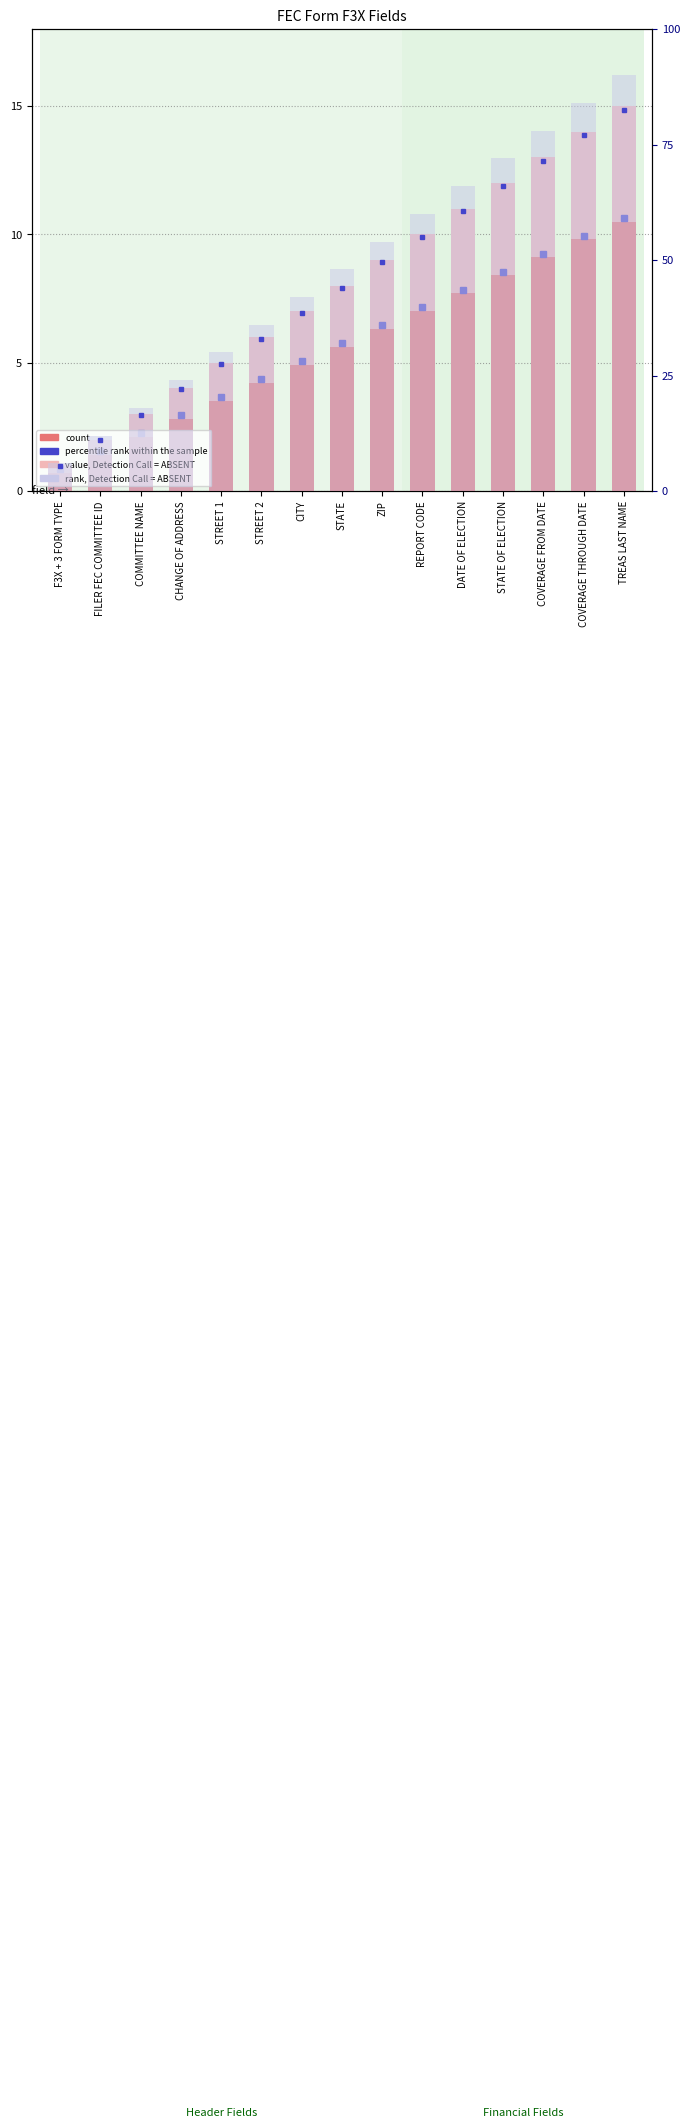

Which series has the largest total across all categories?

rank, Detection Call = ABSENT